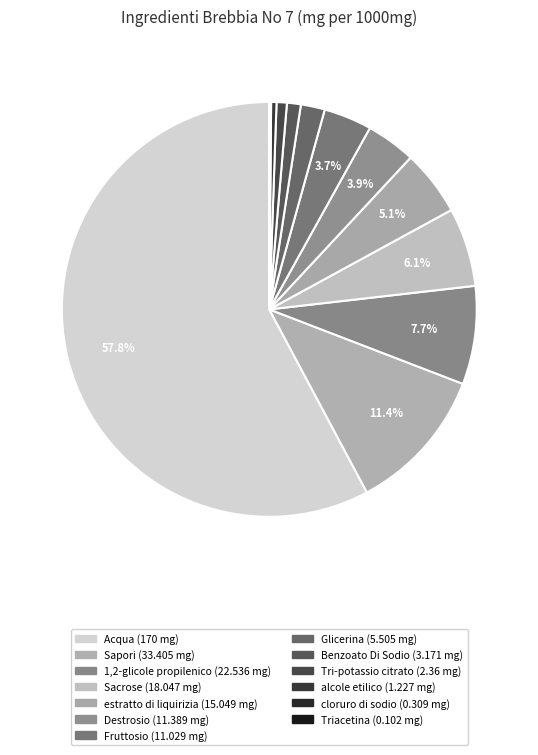

What percentage is NOT represented by Fruttosio?

96.3%